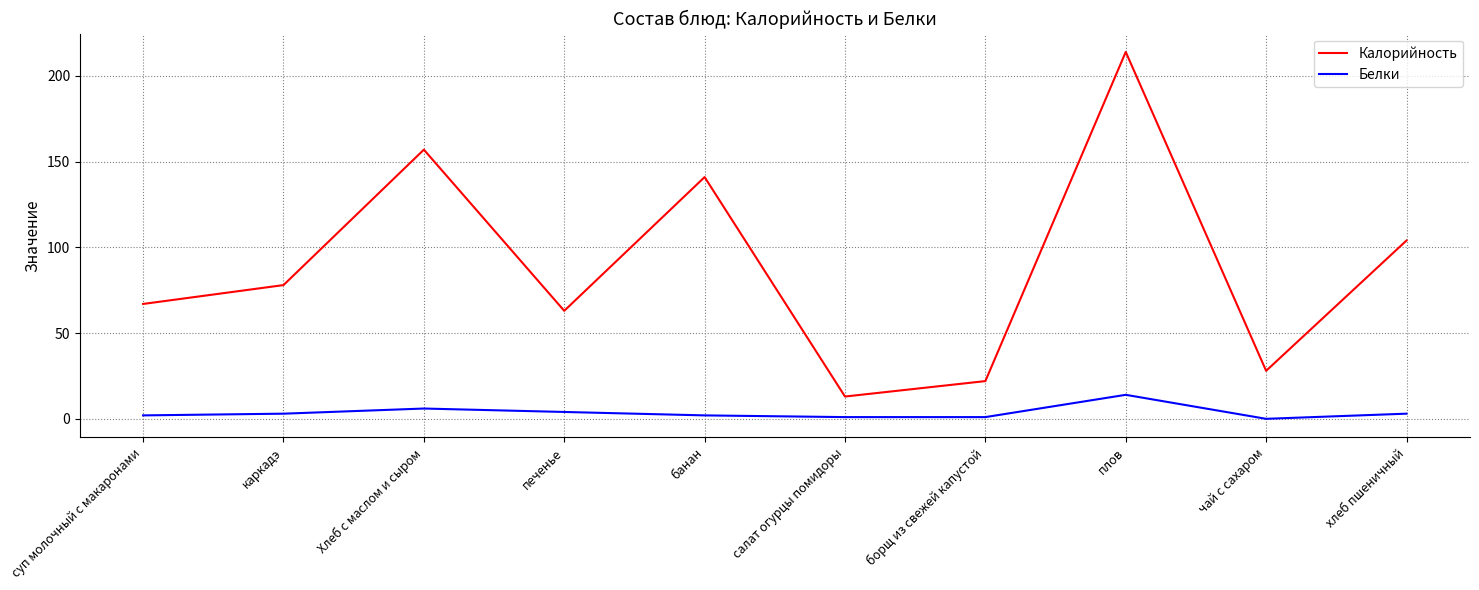

The Калорийность series shows 12 at борщ из свежей капустой. True or false?

False